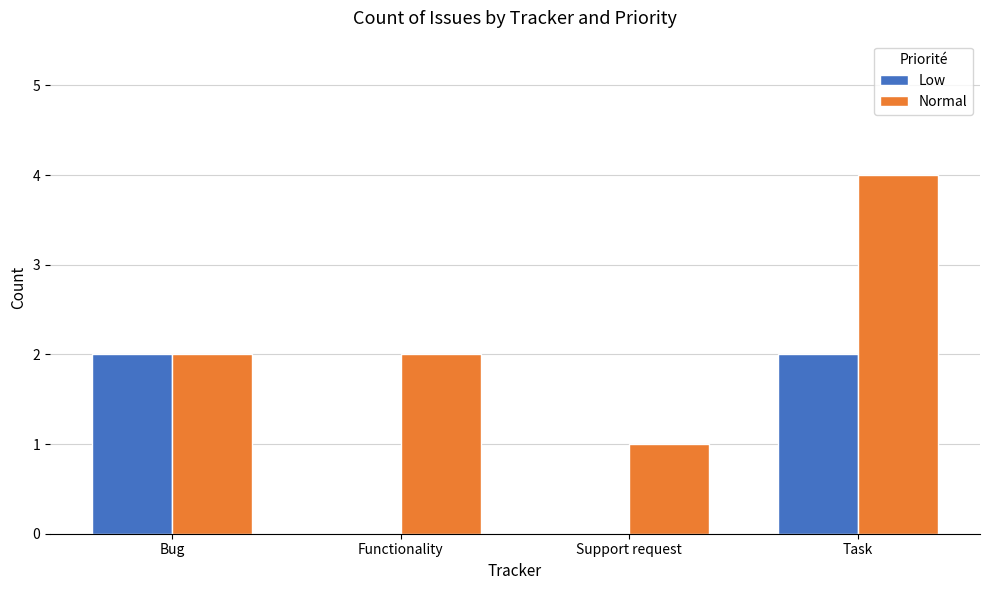

Between Bug and Functionality, which series saw the biggest shift?

Low